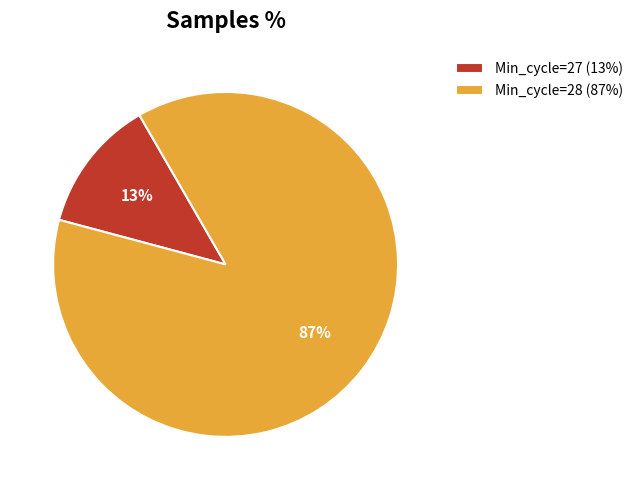

True or false: Min_cycle=28 (87%) accounts for 87% of the total.

True